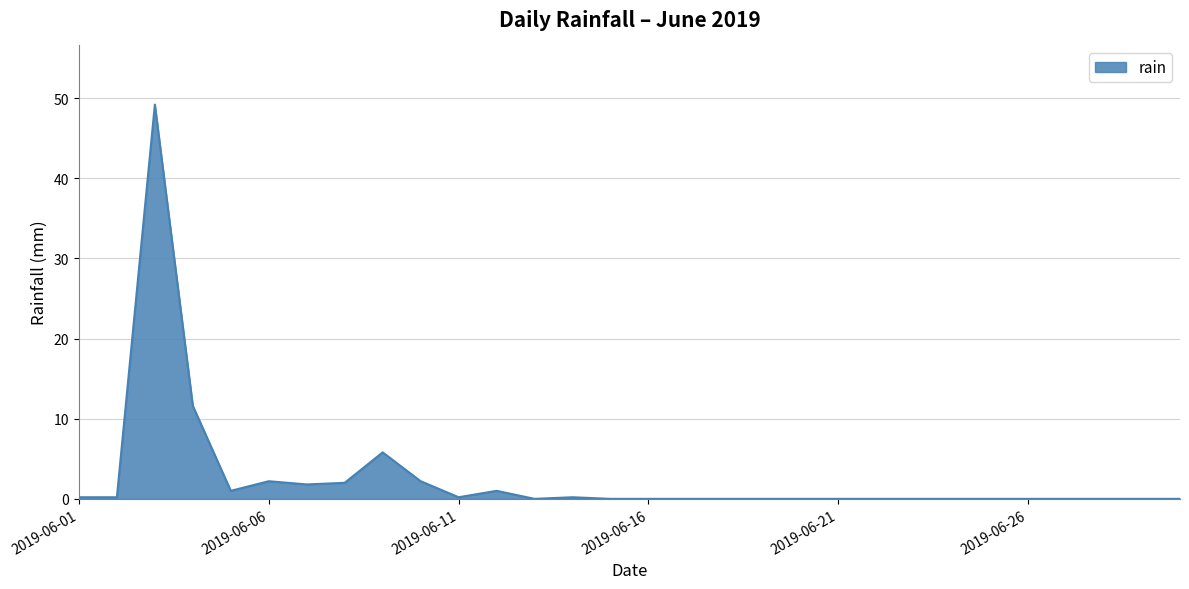

What is the difference between the maximum and minimum values?

49.2